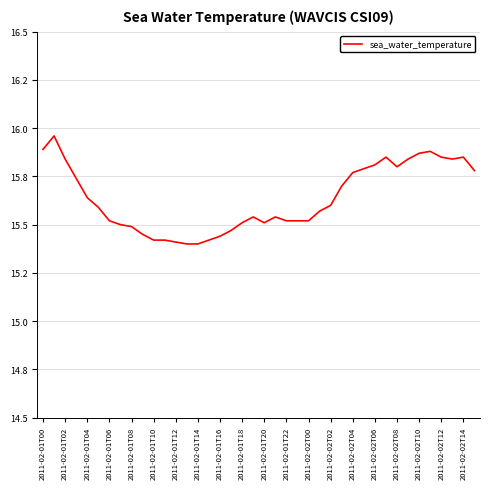

Rank the categories by value from highest to lowest.

2011-02-01T02, 2011-02-01T00, 35, 34, 31, 36, 38, 2011-02-01T04, 33, 37, 30, 32, 29, 39, 28, 2011-02-01T06, 27, 2011-02-01T08, 26, 2011-02-01T10, 25, 2011-02-02T14, 21, 2011-02-01T12, 22, 23, 24, 2011-02-02T12, 20, 2011-02-01T14, 2011-02-01T16, 2011-02-02T10, 2011-02-01T18, 2011-02-02T08, 2011-02-01T20, 2011-02-01T22, 2011-02-02T06, 2011-02-02T00, 2011-02-02T02, 2011-02-02T04